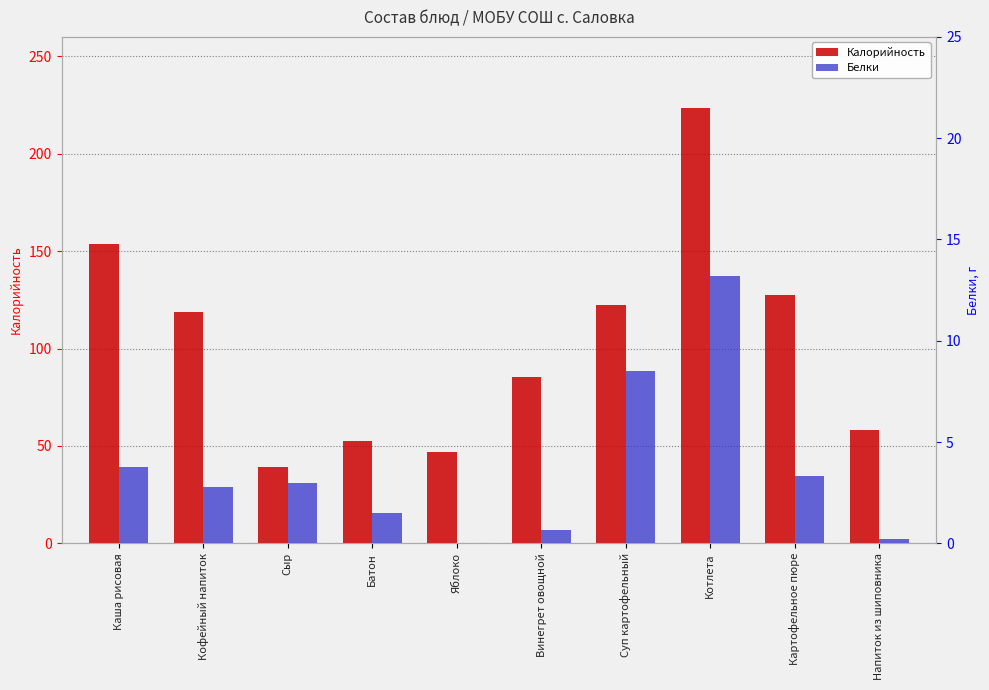

Does the chart contain stacked bars?

No